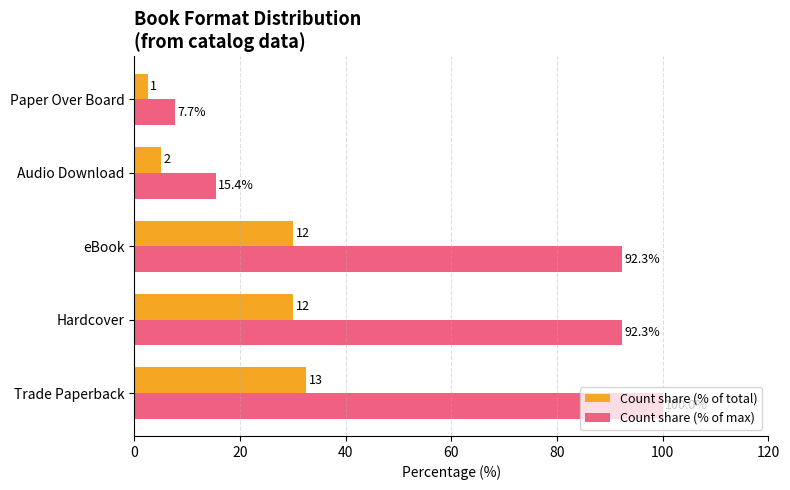

Where is Count share (% of total) nearest to the value 17?

Audio Download